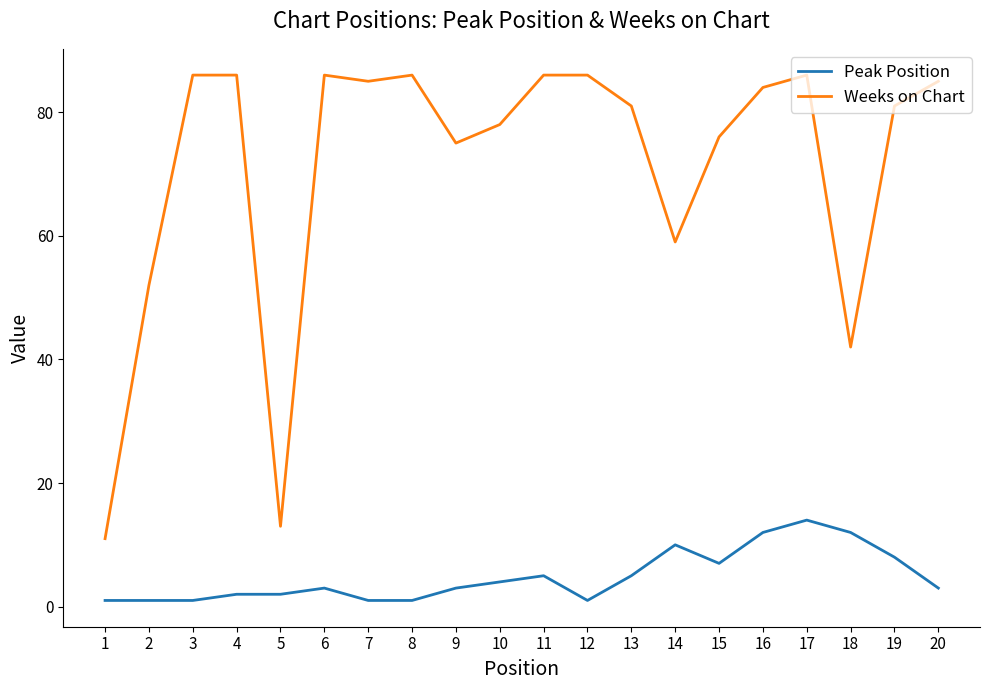

What is the sum of the Weeks on Chart values at 15 and 13?

157